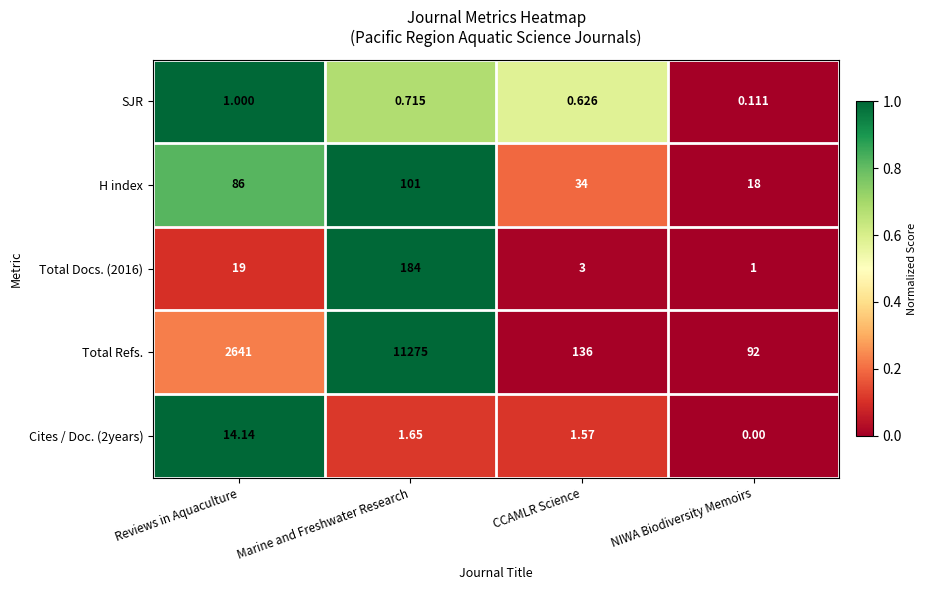

How many data points in Total Refs. are less than 2641?

2